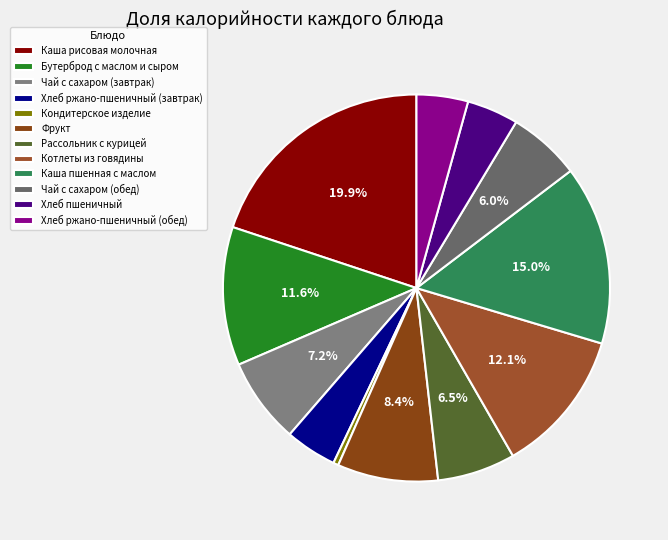

What is the smallest slice in the pie chart?

Кондитерское изделие